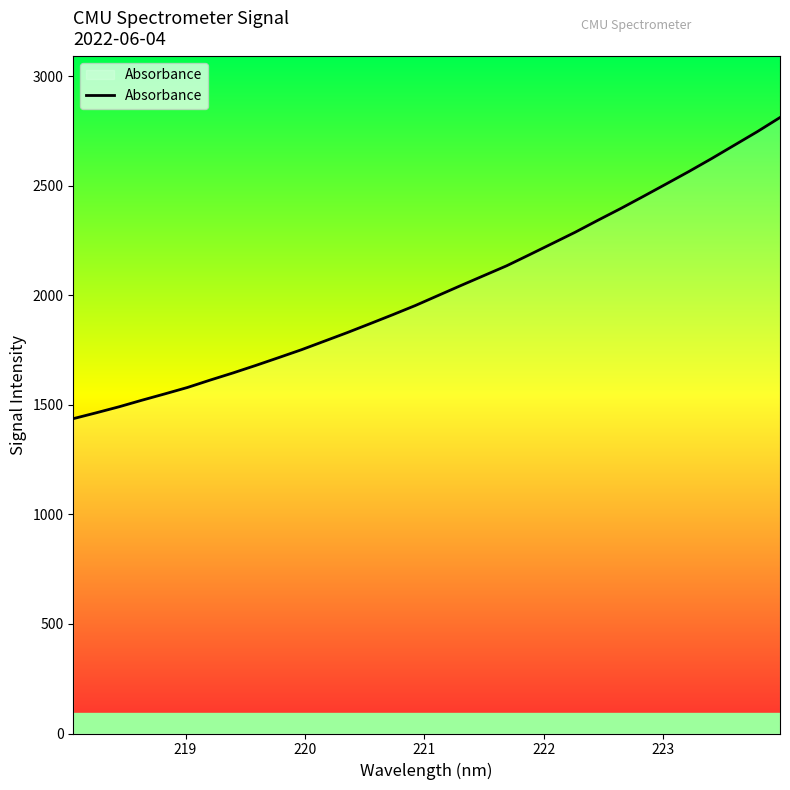

What is the difference between the maximum and minimum values?

1374.6